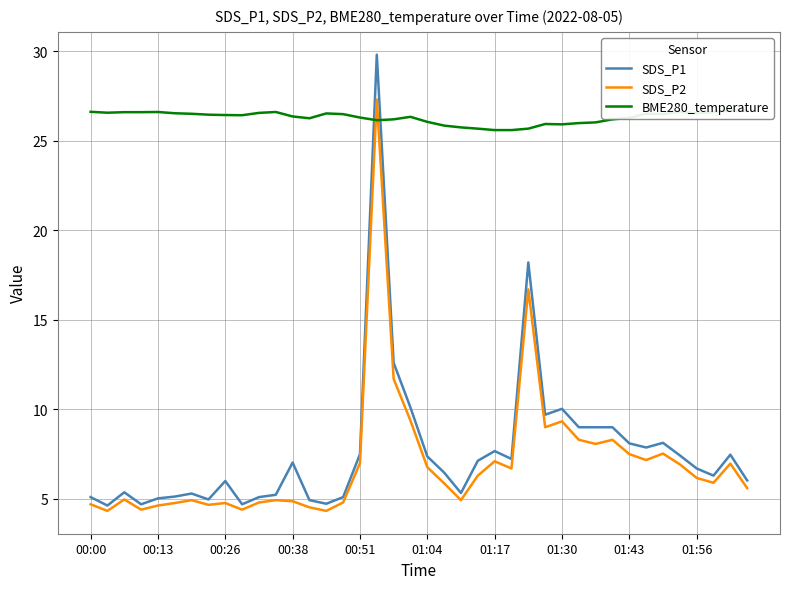

Where does the BME280_temperature series first go above 26?

00:00